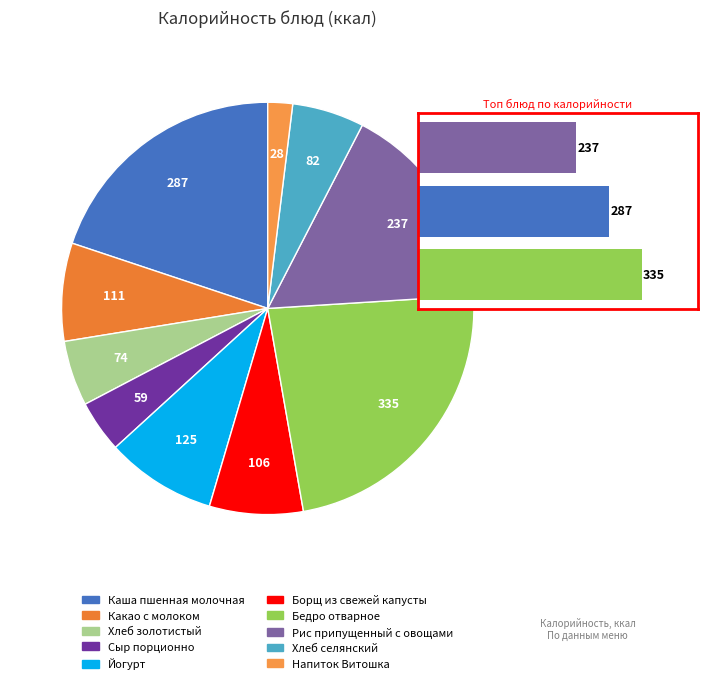

Which slice is the smallest?

Напиток Витошка